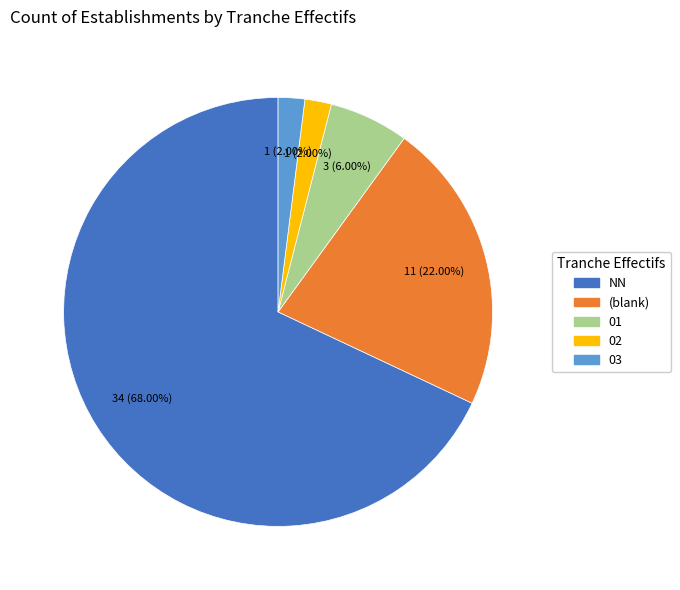

To the nearest percent, what is the difference between the largest and smallest slice percentages?

66%